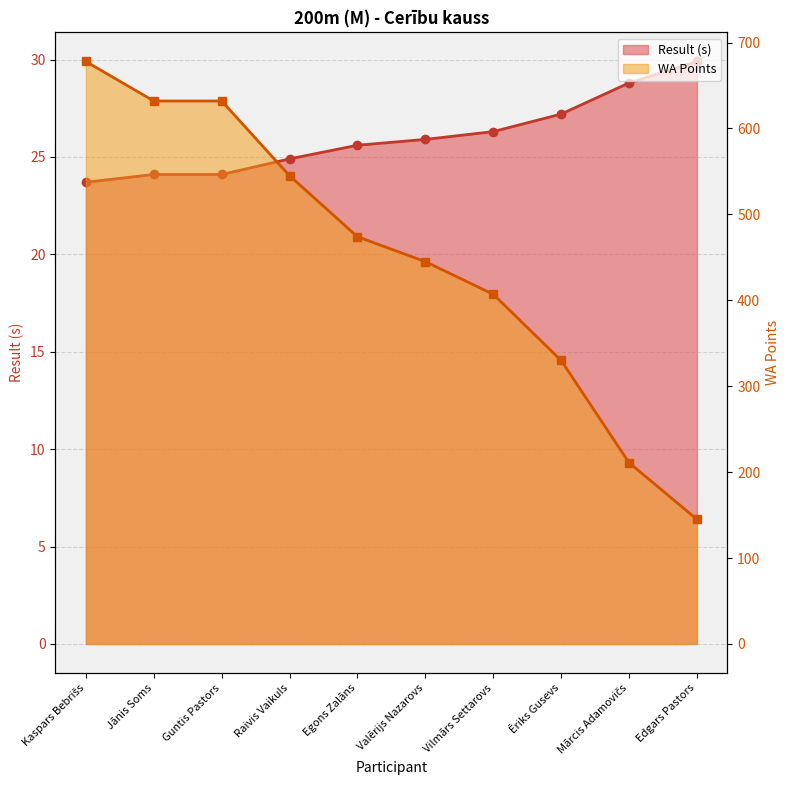

What is the smallest value displayed?

23.7